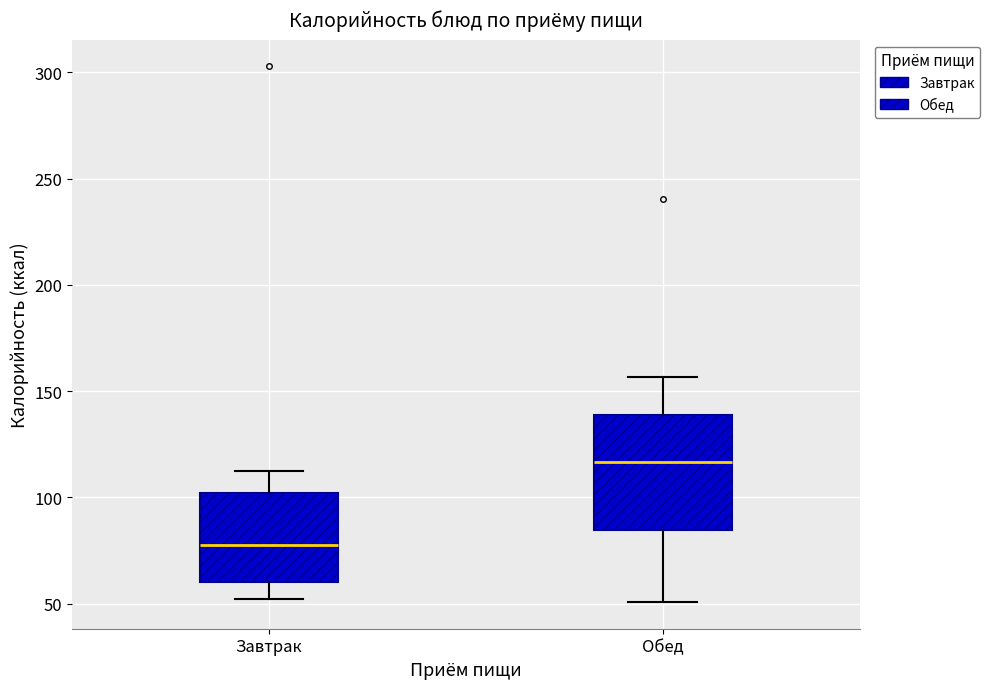

Where does the median line of the box for Обед sit on the y-axis? The values are not printed on the chart, so give them approximately, as read against the axis.

115